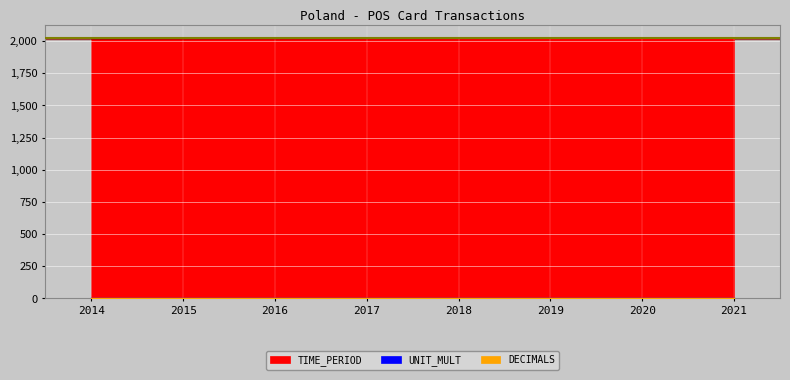

Reading left to right, list all the values displayed in this chart.

TIME_PERIOD: 2014	2015	2016	2017	2018	2019	2020	2021
DECIMALS: 3	3	3	3	3	3	3	3
UNIT_MULT: 6	6	6	6	6	6	6	6